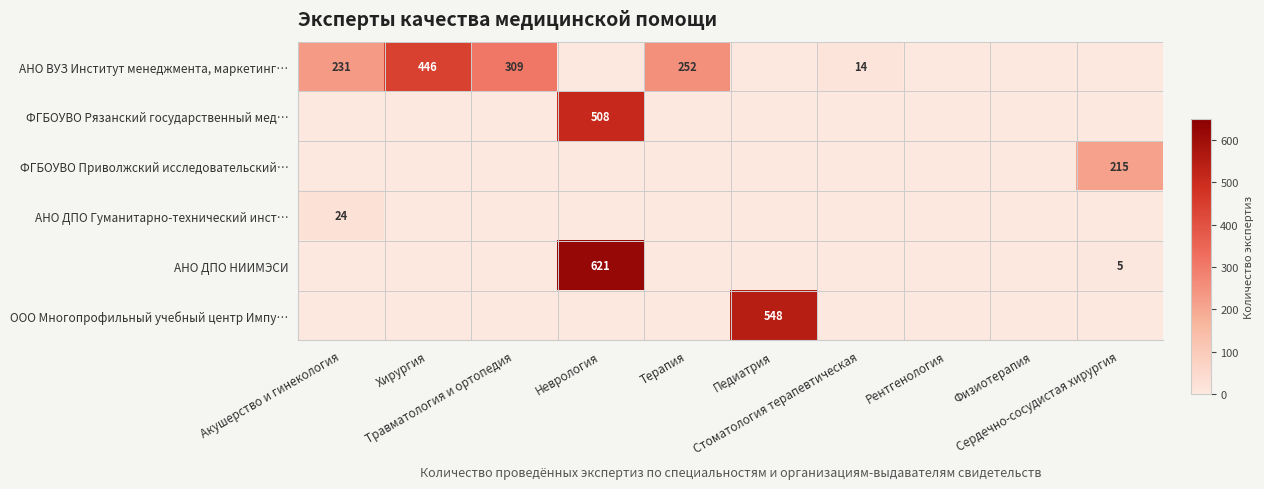

At Хирургия, list the series in order from smallest to largest.

ФГБОУВО Рязанский государственный мед…, ФГБОУВО Приволжский исследовательский…, АНО ДПО Гуманитарно-технический инст…, АНО ДПО НИИМЭСИ, ООО Многопрофильный учебный центр Импу…, АНО ВУЗ Институт менеджмента, маркетинг…